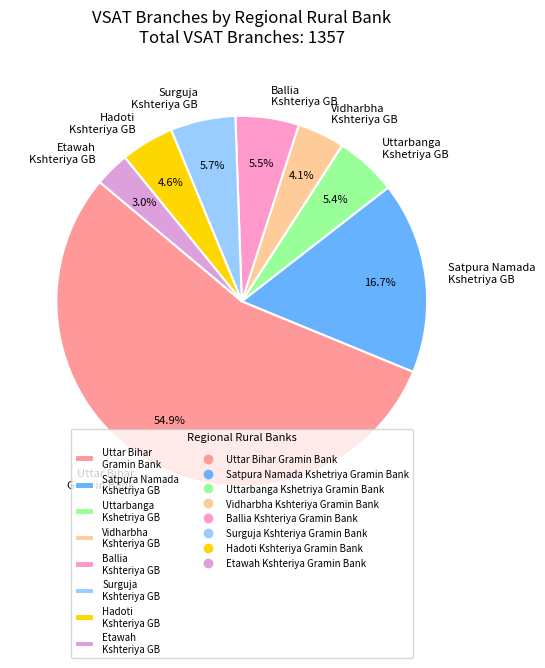

What is the majority slice?

Uttar Bihar Gramin Bank